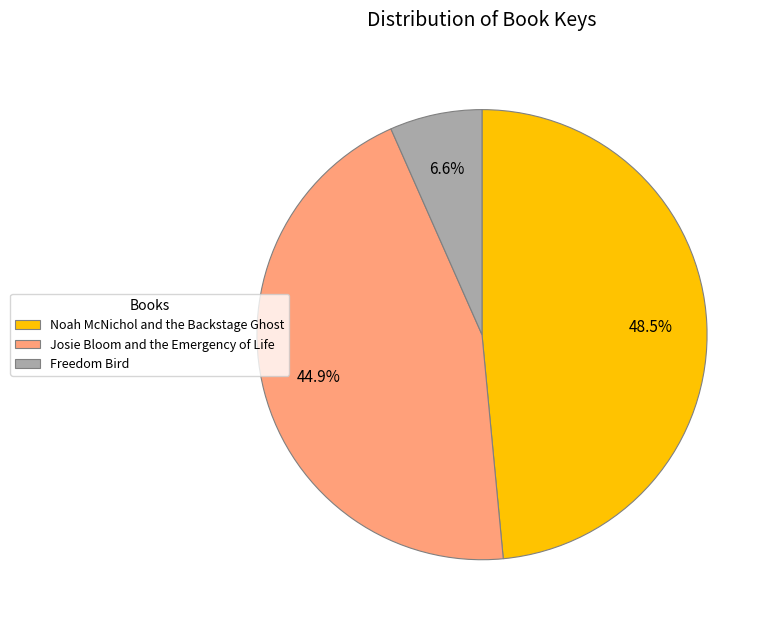

Is it true that Josie Bloom and the Emergency of Life is 45% of the pie?

True